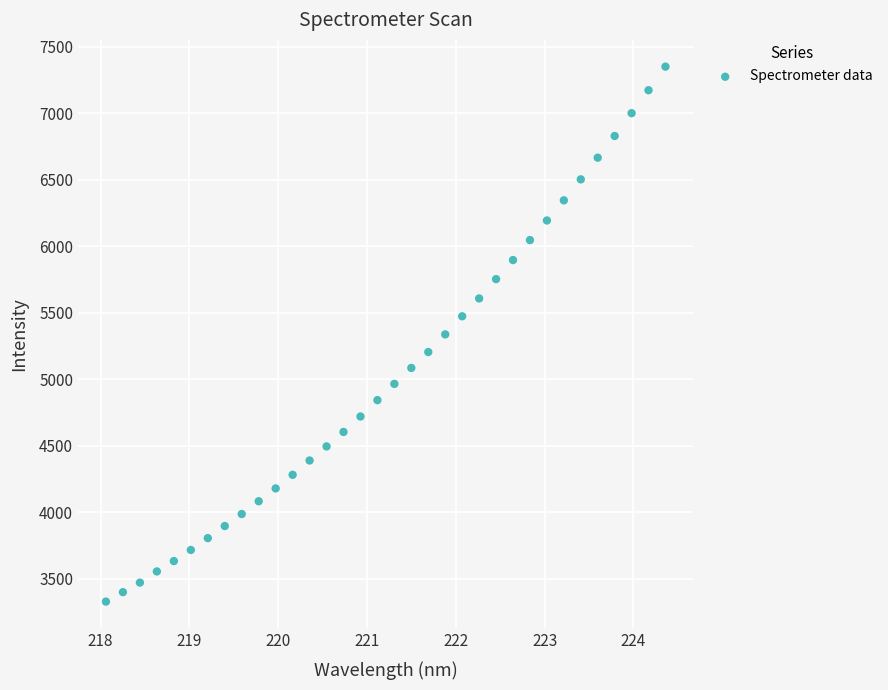

What is the range of X values (max minus min)?

6.3